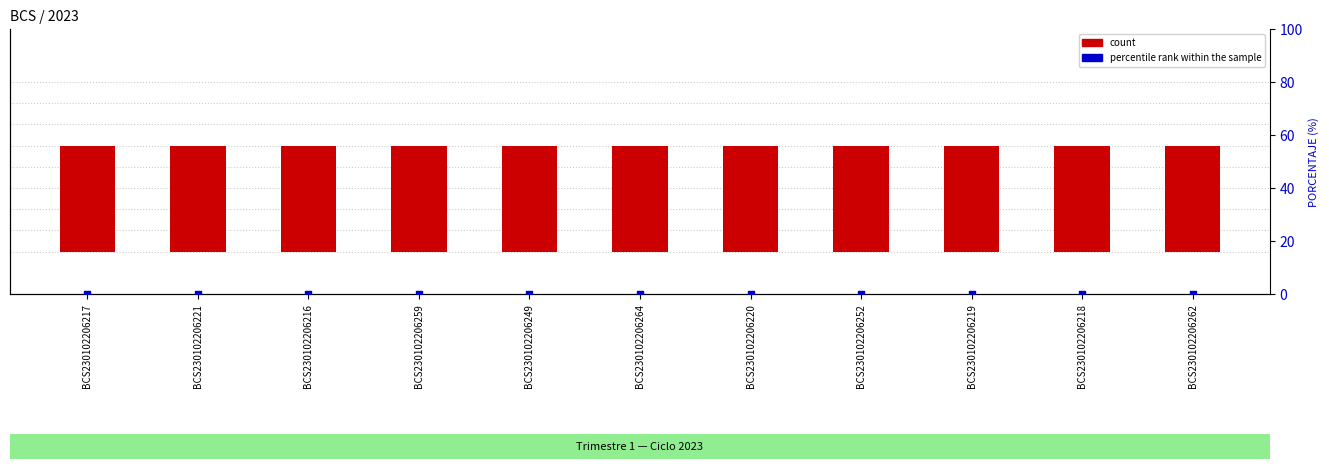

What are all the series names shown in the legend?

count, percentile rank within the sample